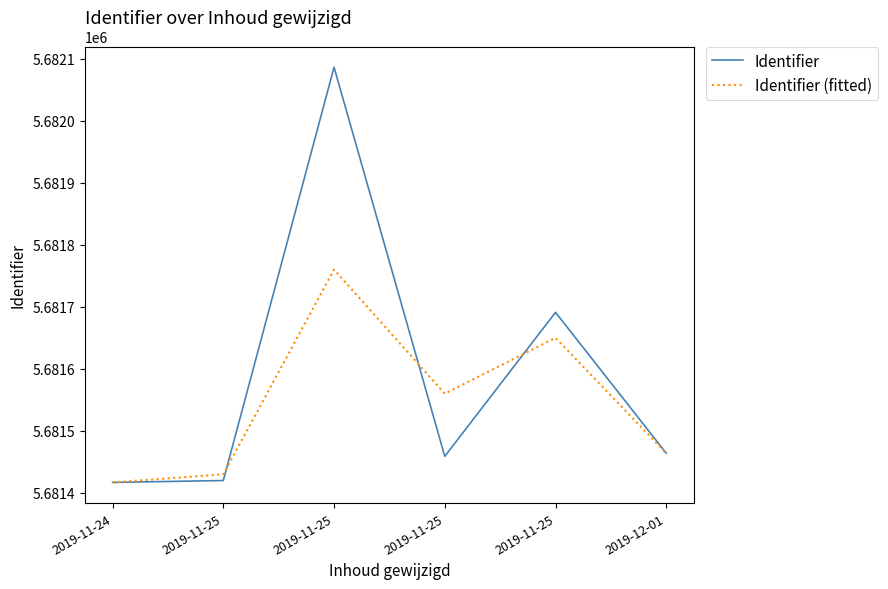

Reading right to left, list all the values displayed in this chart.

Identifier: 5681464	5681691	5681459	5682086	5681420	5681417
Identifier (fitted): 5681464	5681650	5681560	5681760	5681430	5681417